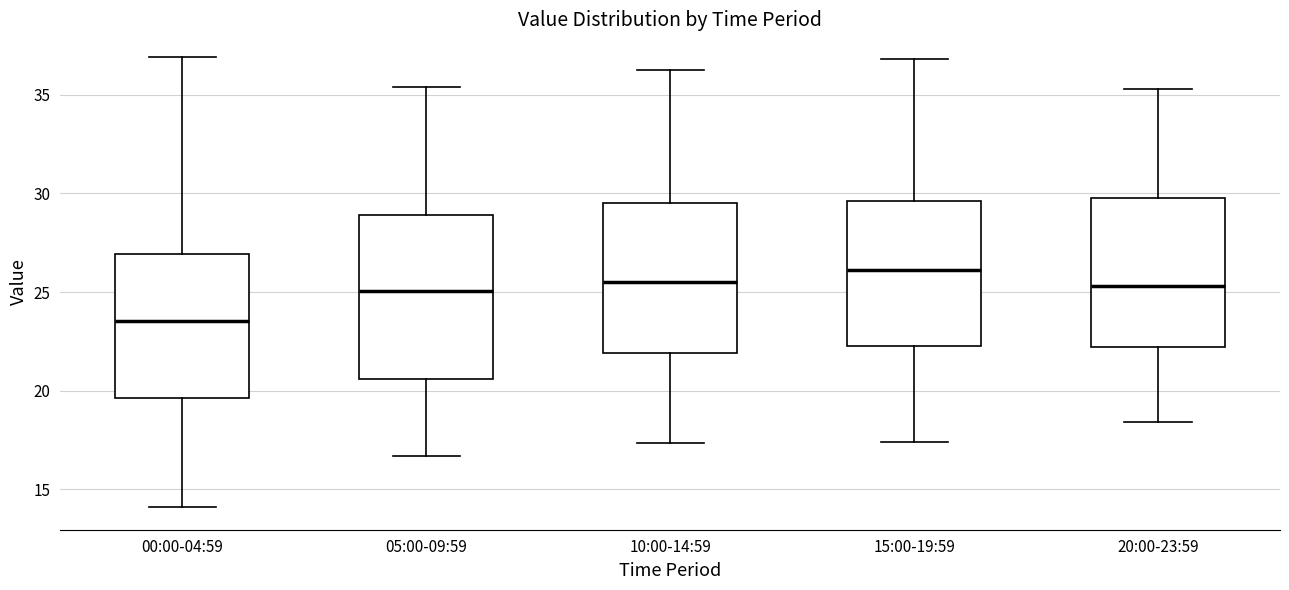

Reading left to right, transcribe this box plot: for each box, give where its median line is, the range the box spans, and where its two whiskers end, as read against the y-axis. The values are not printed on the chart, so give them approximately, as read against the axis.

00:00-04:59: median 23.5, box 19.5 to 27.0, whiskers 14.0 to 37.0
05:00-09:59: median 25.0, box 20.5 to 29.0, whiskers 16.5 to 35.5
10:00-14:59: median 25.5, box 22.0 to 29.5, whiskers 17.5 to 36.5
15:00-19:59: median 26.0, box 22.5 to 29.5, whiskers 17.5 to 37.0
20:00-23:59: median 25.5, box 22.0 to 30.0, whiskers 18.5 to 35.5